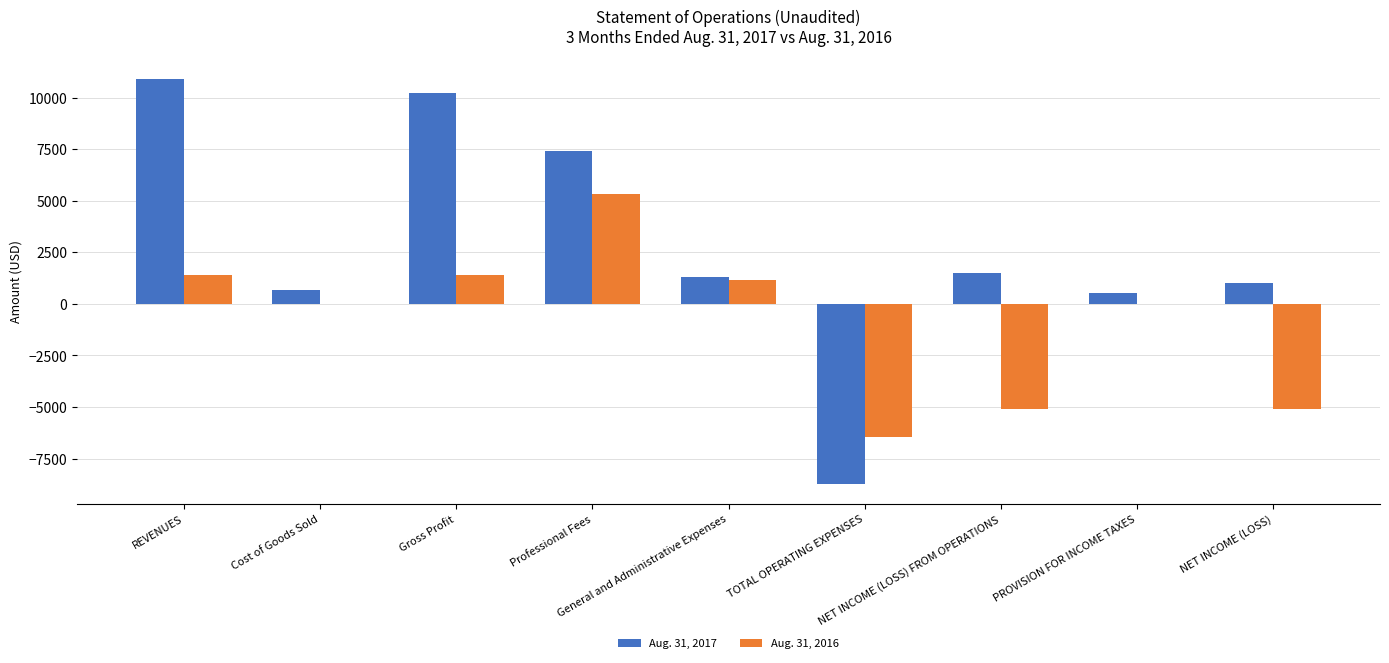

How many groups of bars are there?

9